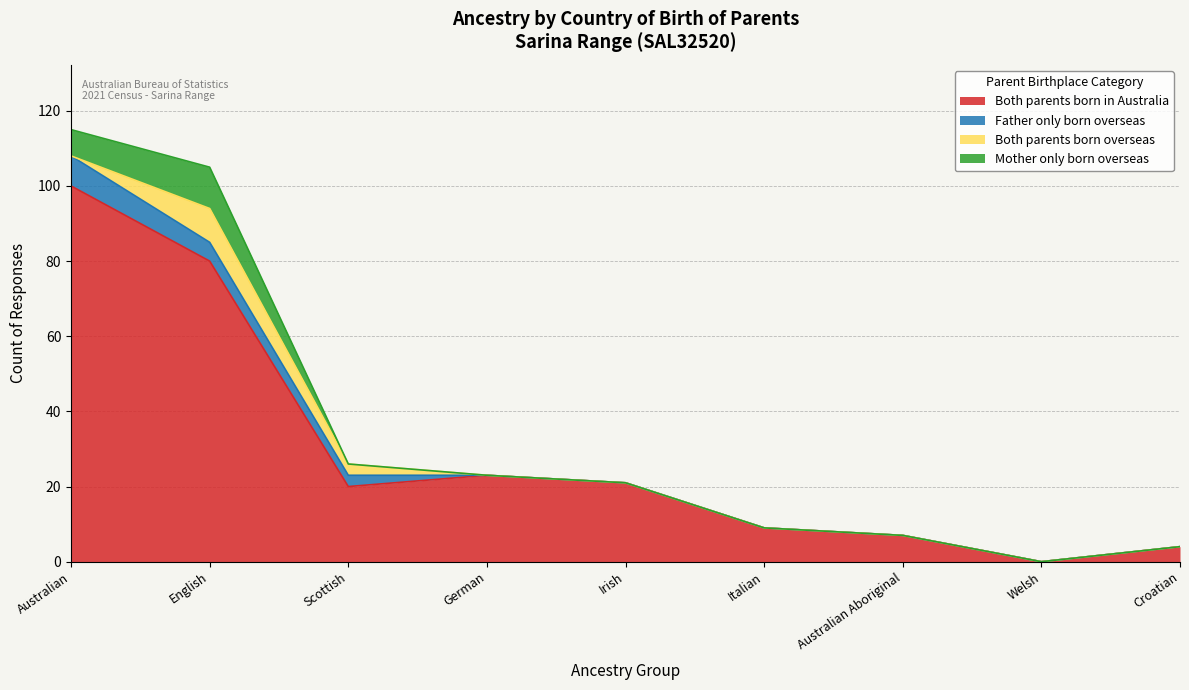

What position from the right is Australian Aboriginal?

3